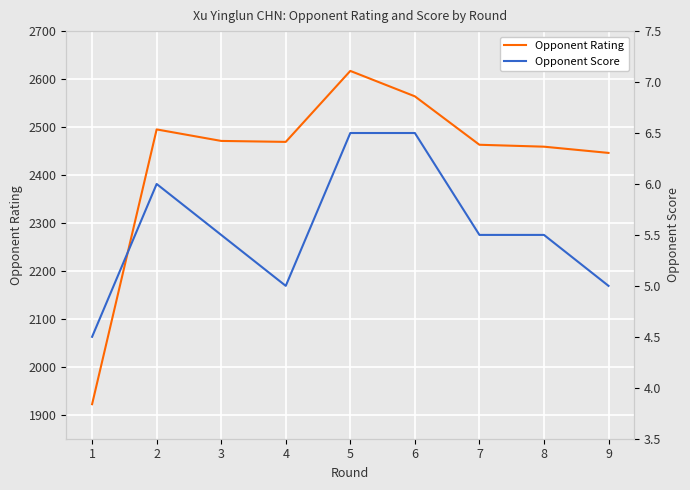

Is it true that Opponent Rating equals 2471.0 at 3?

True